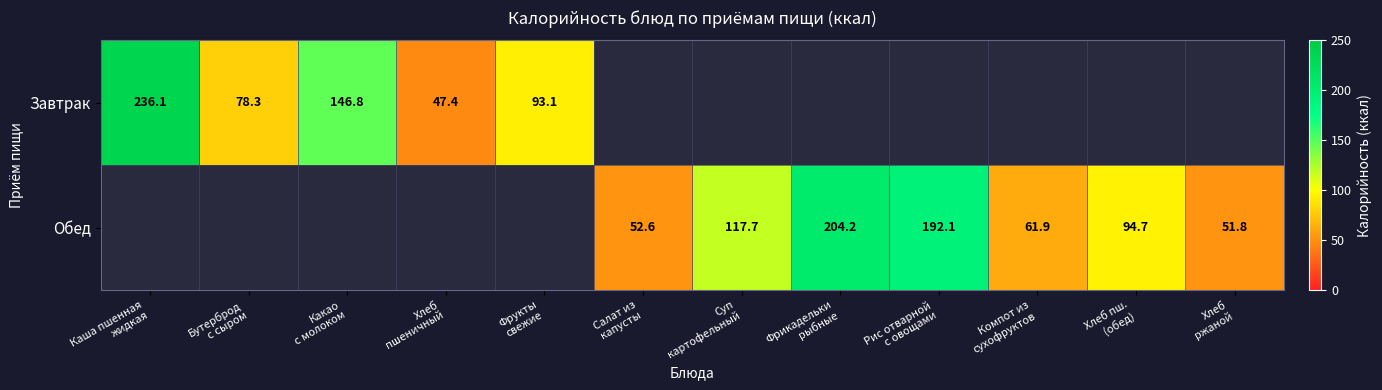

The Завтрак series shows 34.9 at Фрукты свежие. True or false?

False